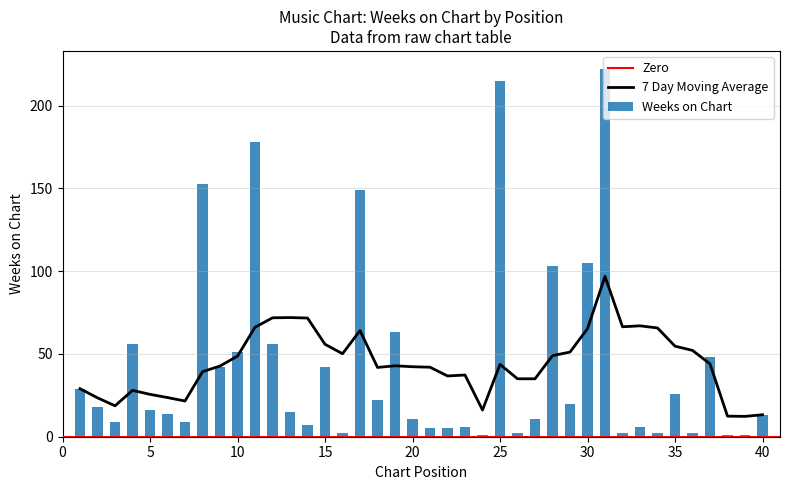

What is the change in value from 3 to 27?

+2